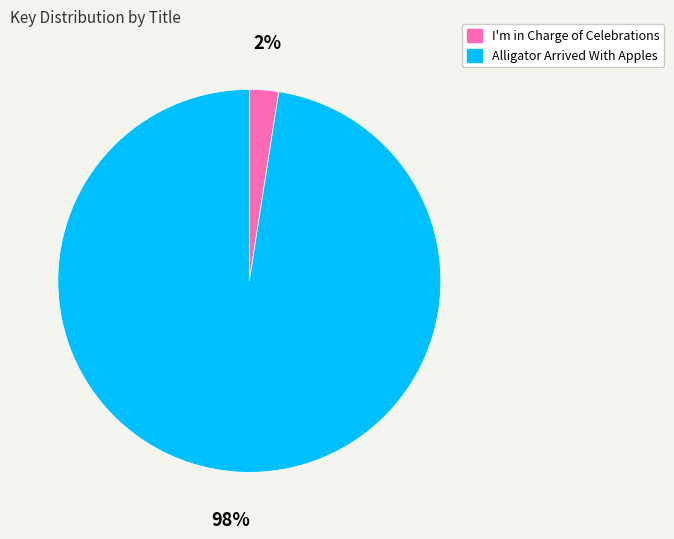

The I'm in Charge of Celebrations slice represents 2% of the pie. True or false?

True